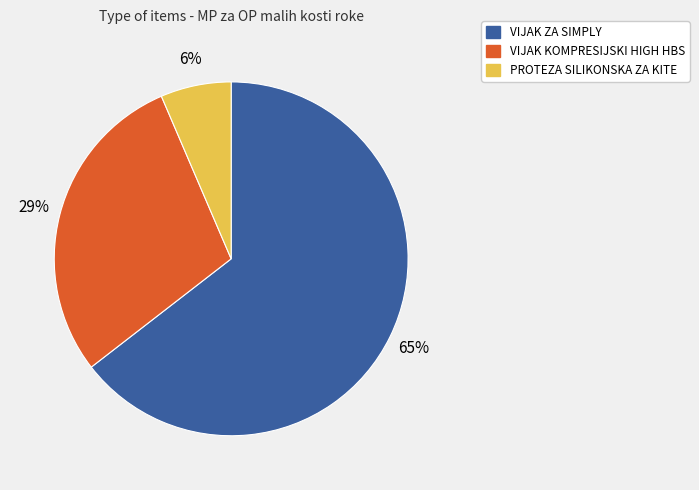

To the nearest percent, what is the average slice percentage?

33%